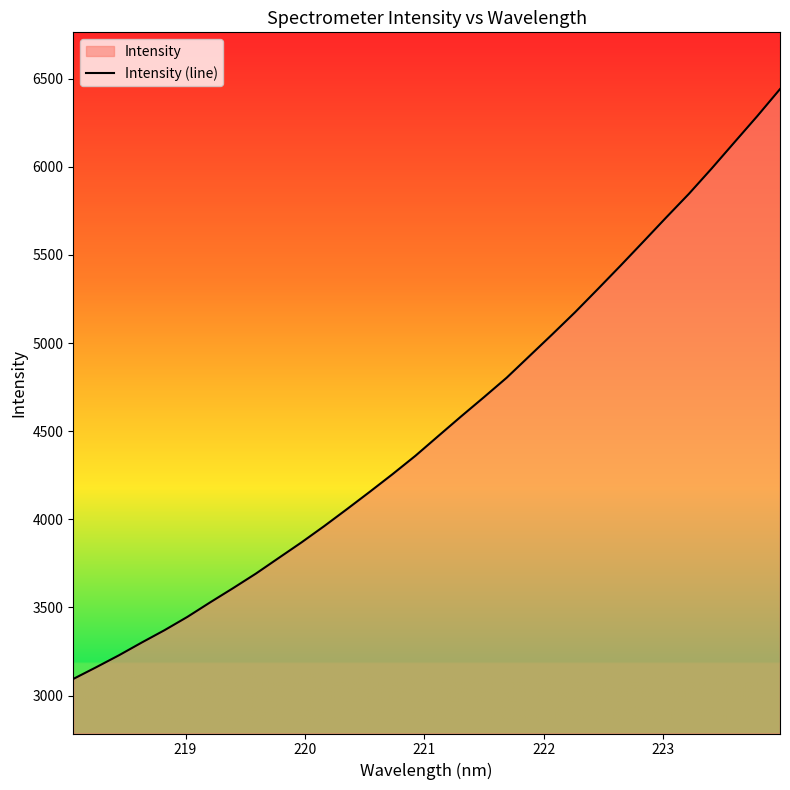

Count the number of data series in this chart.

1